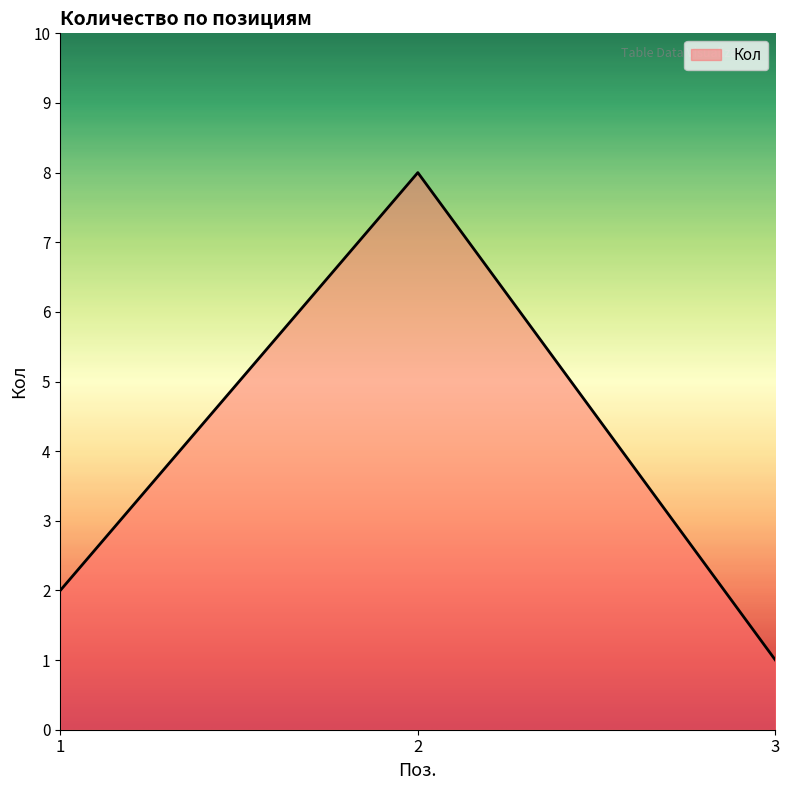

Is it true that the value at 3 is 1?

True